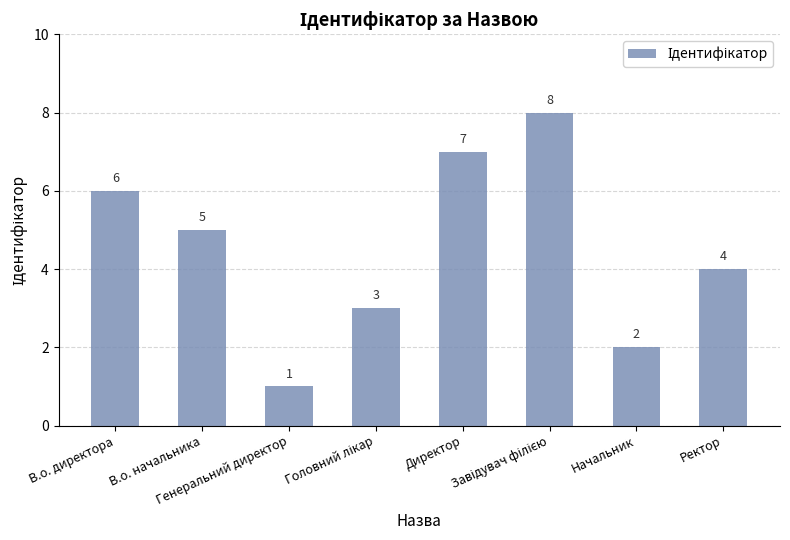

How many values are between 3 and 7?

5